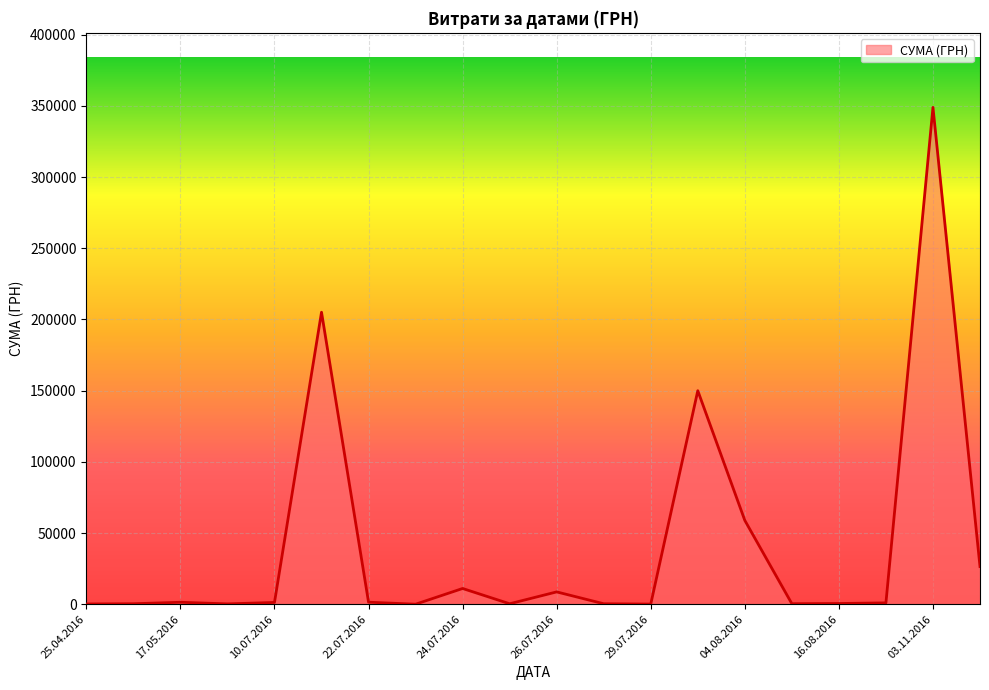

What is the difference between the maximum and minimum values?

348954.7